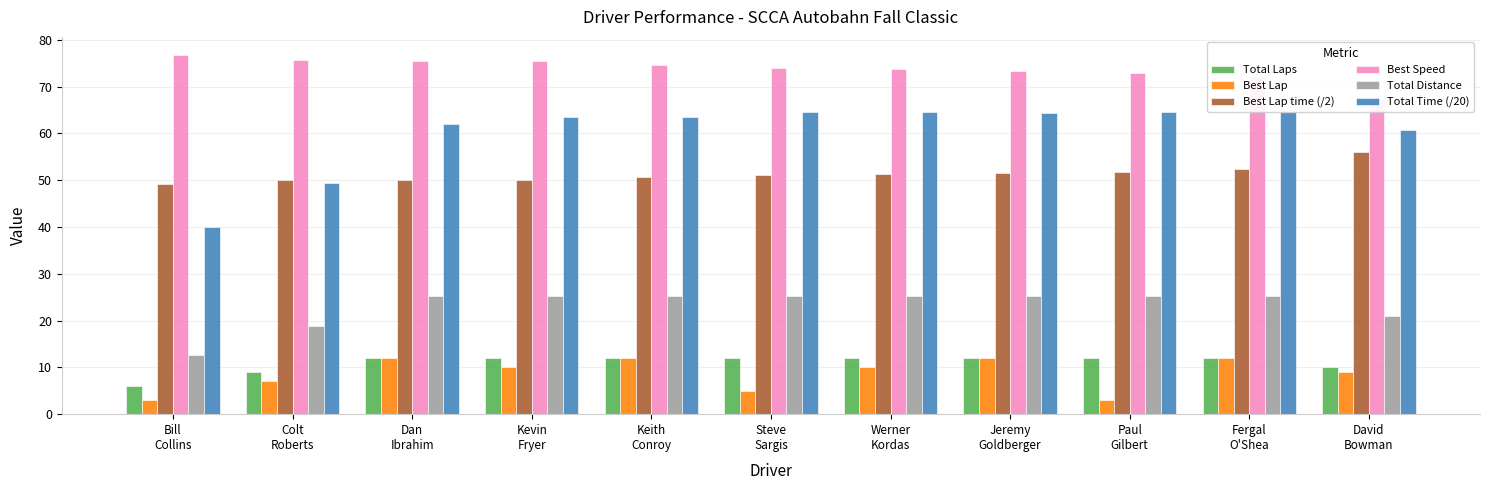

How many bars are there in each group?

6